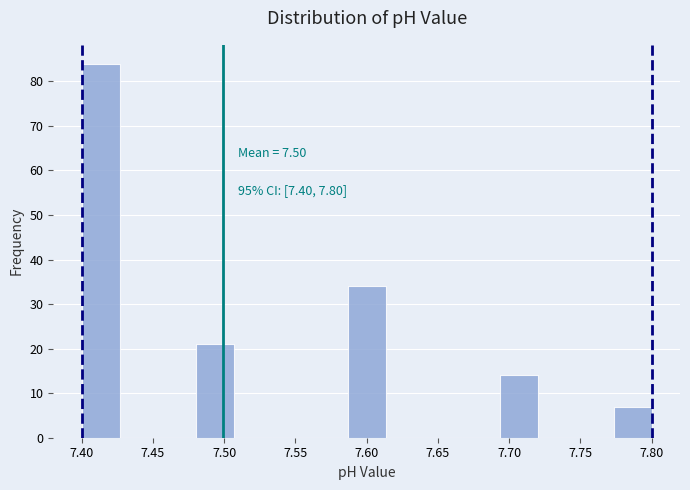

Over which range of the x-axis is the bar tallest?

7.400 to 7.425